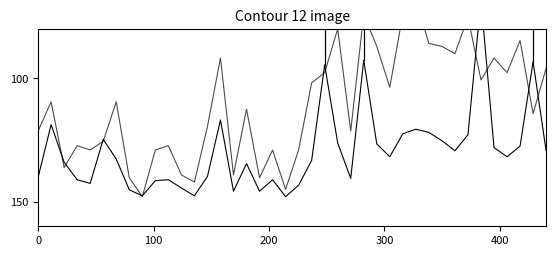

The SDS_P1 series shows 126.7 at 22. True or false?

False